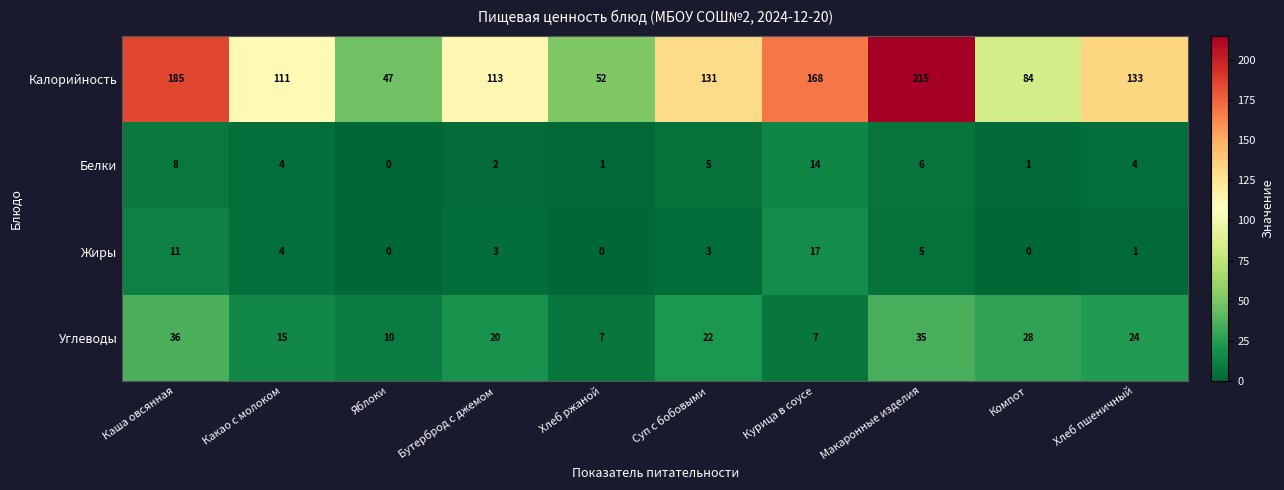

How many distinct data groups are displayed?

4